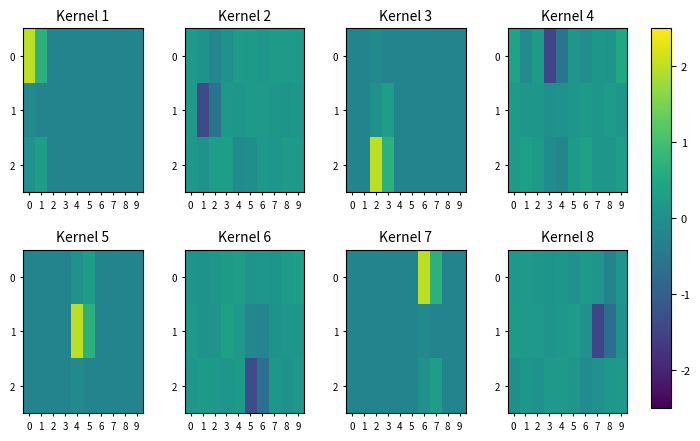

At how many categories does at least one series exceed 0?

10